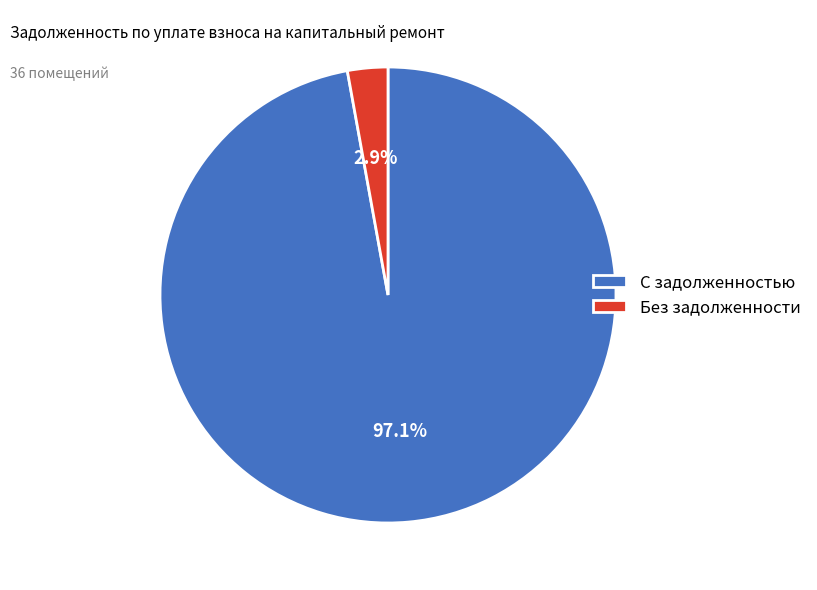

Which category has the biggest portion of the pie?

С задолженностью